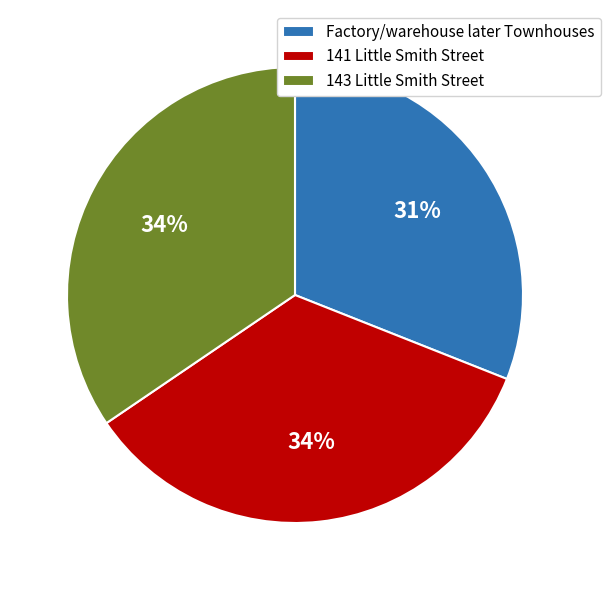

Is the sum of 143 Little Smith Street and 141 Little Smith Street greater than half?

Yes